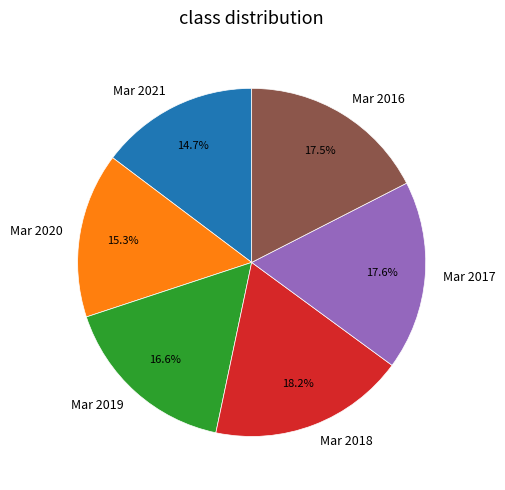

What is the total percentage of Mar 2017 and Mar 2016?

35.1%